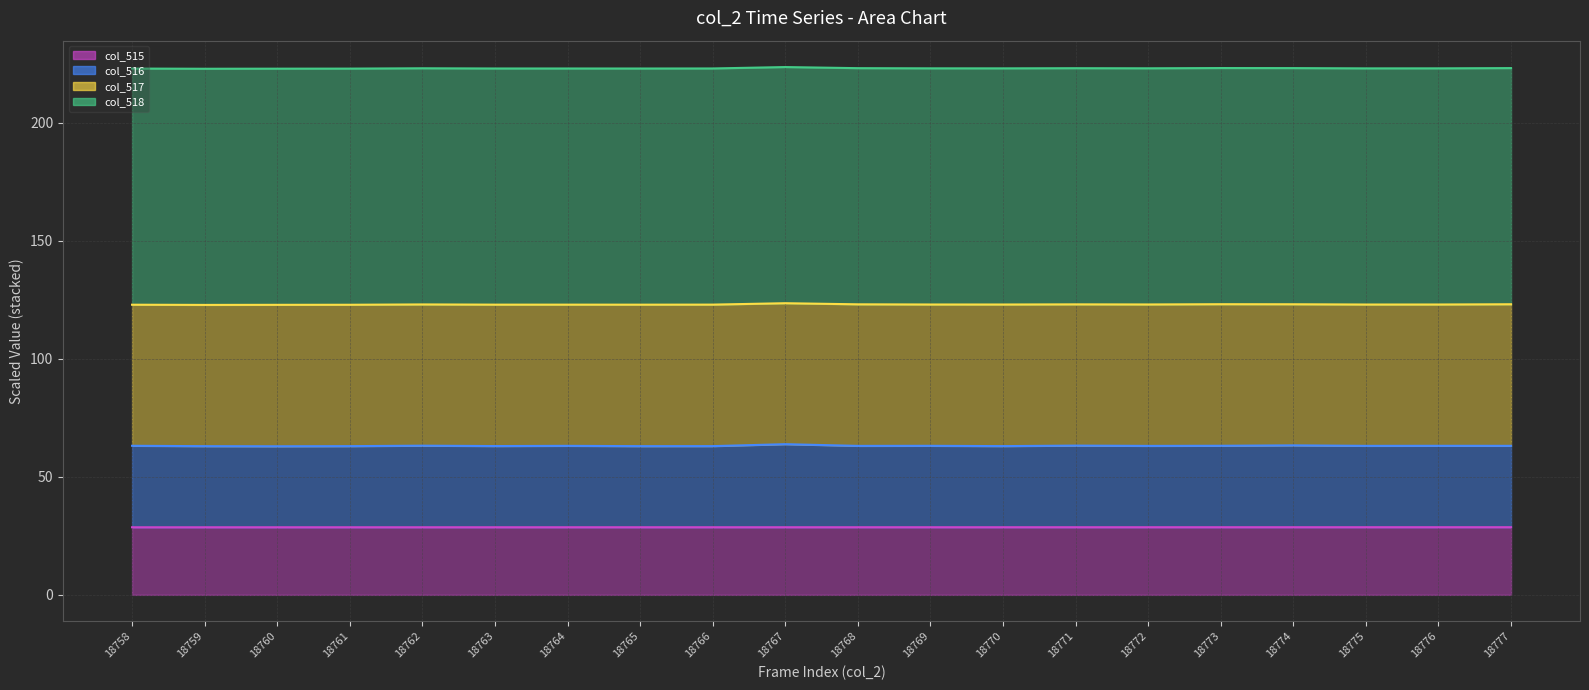

True or false: col_515 line and col_516 line cross at least once.

False